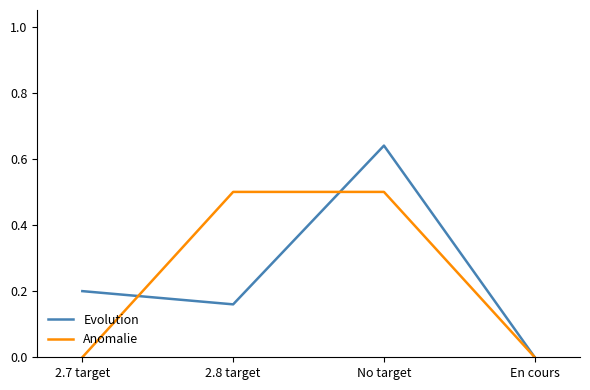

The value of Evolution at En cours is 0.2. True or false?

False